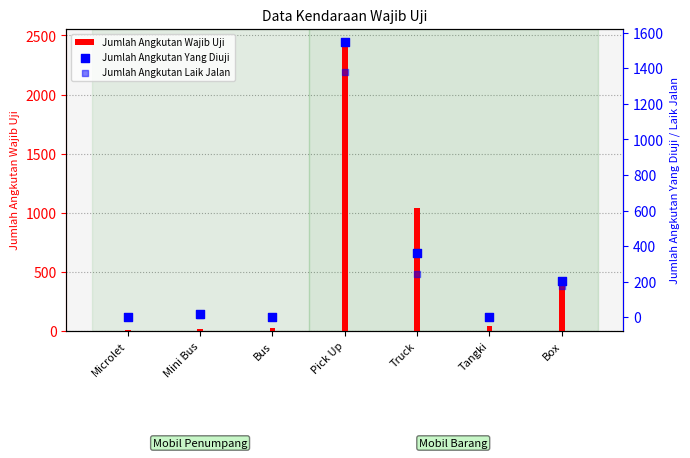

Is the value of Jumlah Angkutan Yang Diuji at Tangki greater than the value of Jumlah Angkutan Wajib Uji at Microlet?

No